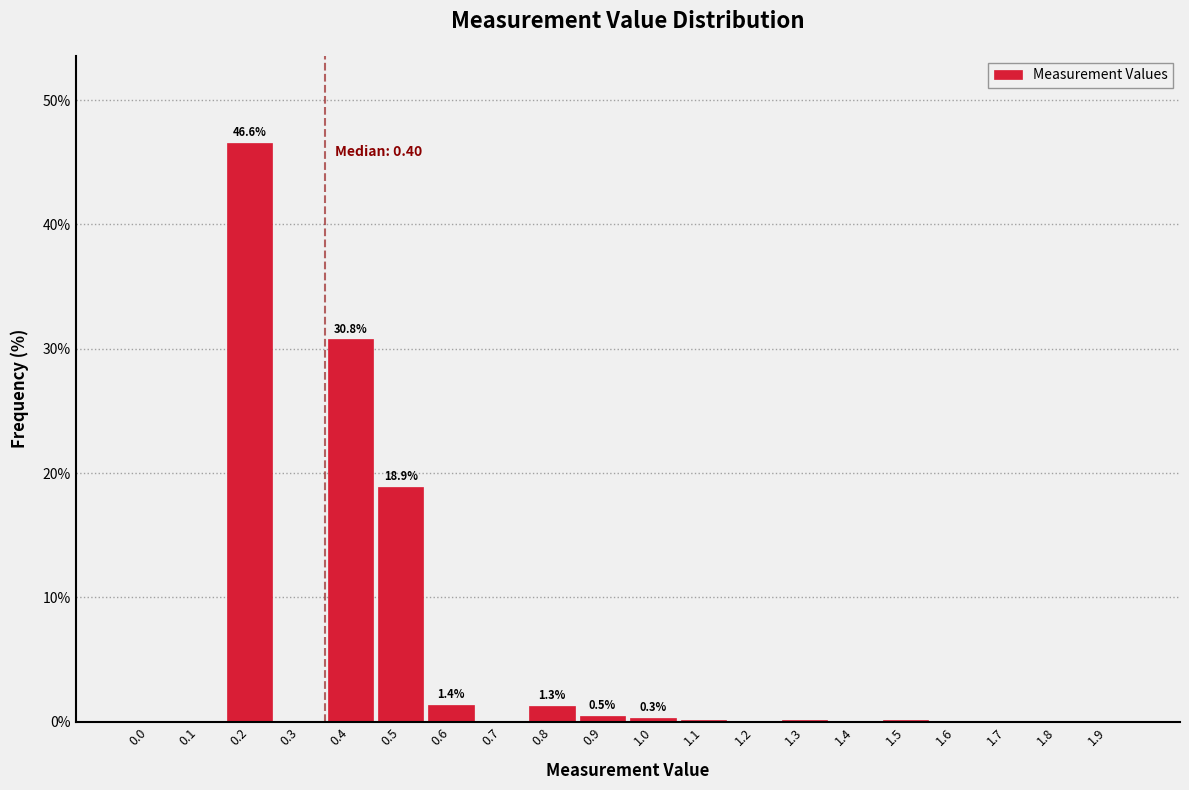

What is the sum of the values at 1.9 and 0.5?

18.9